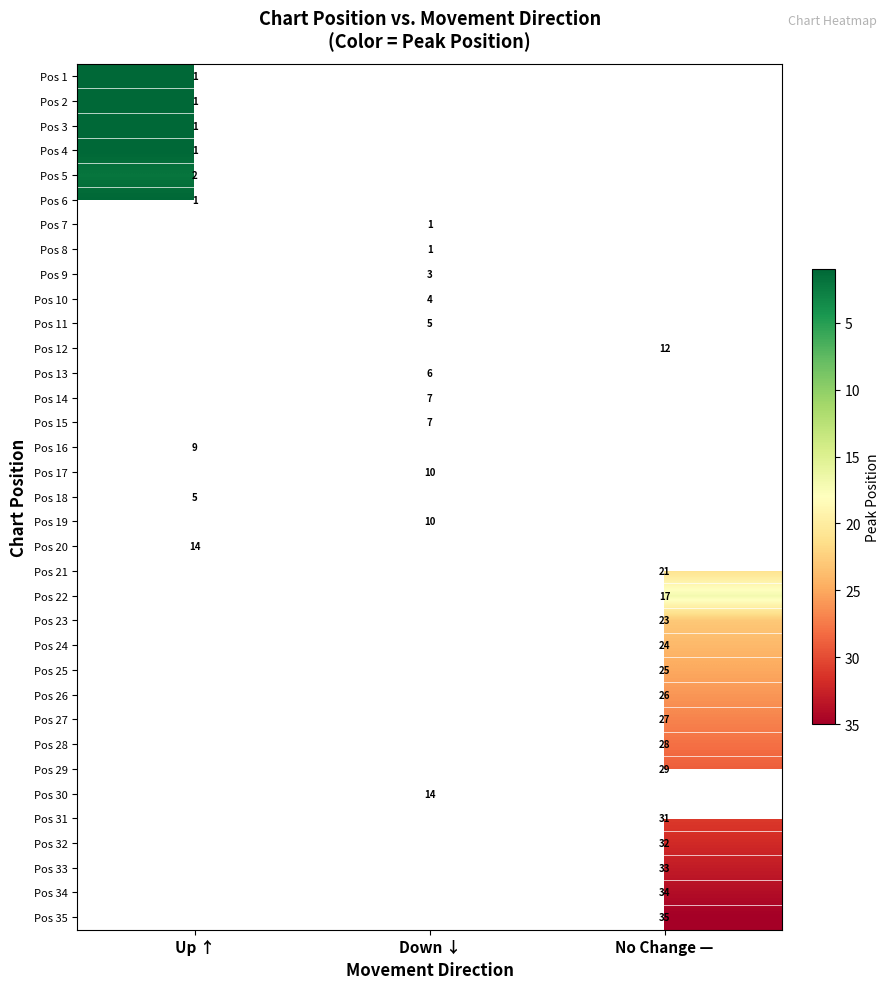

The Pos 17 series shows 10 at Down ↓. True or false?

True